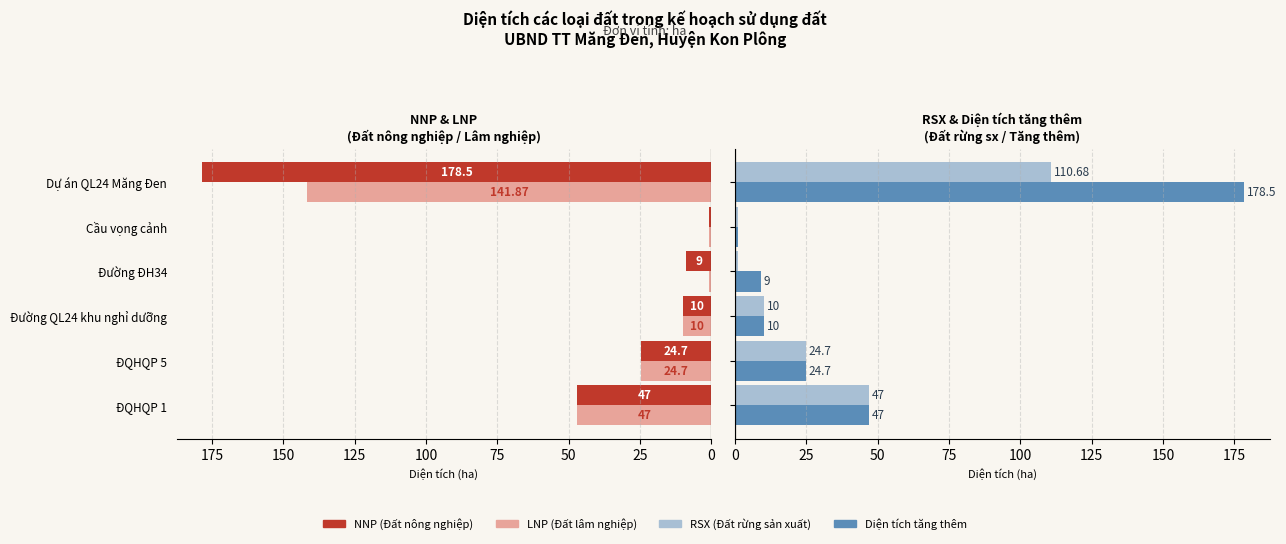

Which series changed the most between ĐQHQP 1 and ĐQHQP 5?

NNP (Đất nông nghiệp)